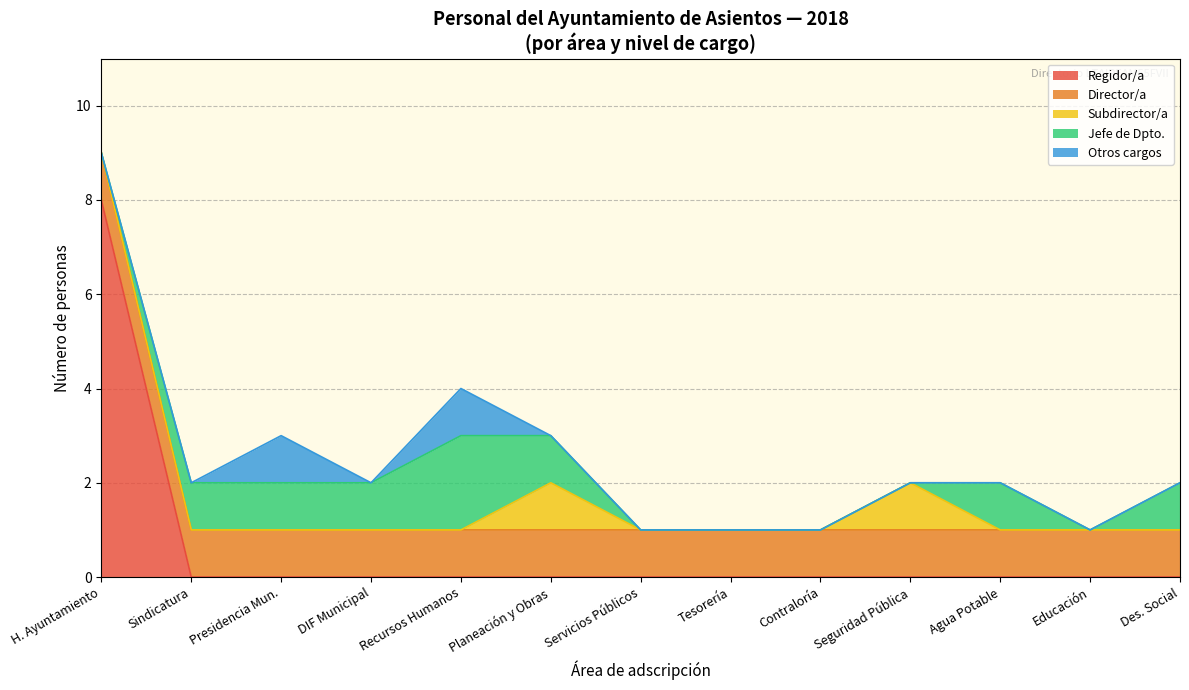

True or false: Otros and H. Ayuntamiento de Asientos intersect in this chart.

False